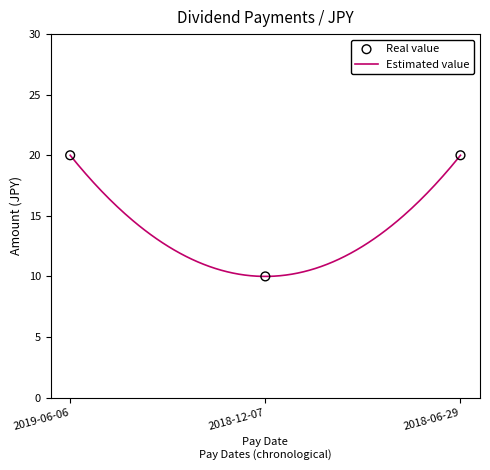

Which has a higher value, 2019-06-06 or 2018-12-07?

2019-06-06